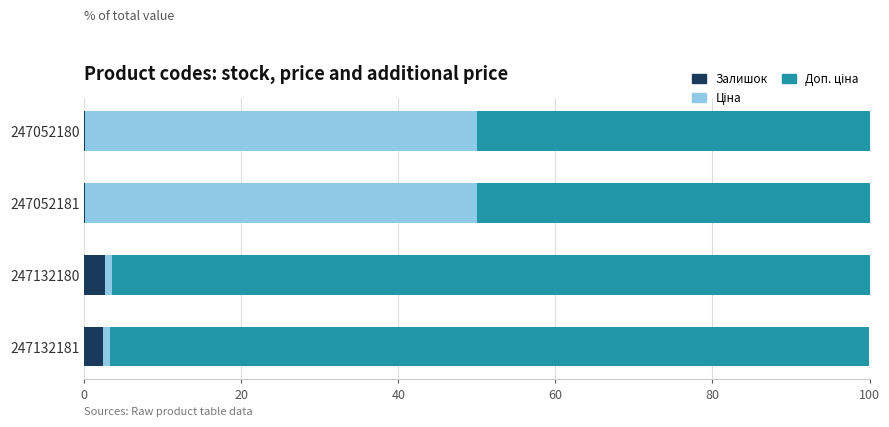

True or false: Залишок has a value of 0.1 at 247052181.

True